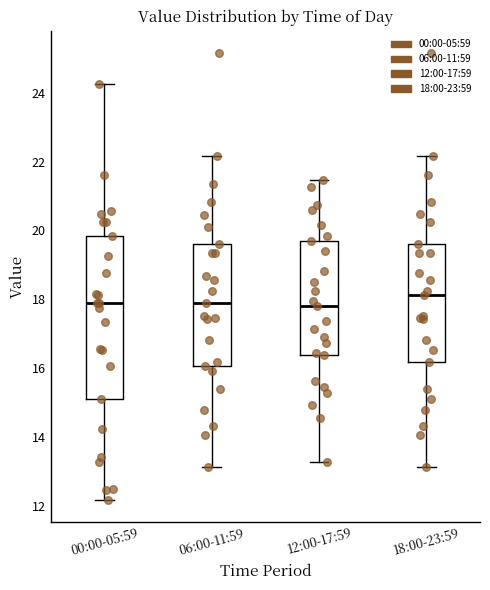

Reading left to right, read every box against the y-axis: the position of its median line, the range the box covers, and the ends of its whiskers. The values are not printed on the chart, so give them approximately, as read against the axis.

00:00-05:59: median 17.8, box 15.2 to 19.8, whiskers 12.2 to 24.2
06:00-11:59: median 18.0, box 16.0 to 19.6, whiskers 13.2 to 22.2
12:00-17:59: median 17.8, box 16.4 to 19.8, whiskers 13.2 to 21.4
18:00-23:59: median 18.2, box 16.2 to 19.6, whiskers 13.2 to 22.2